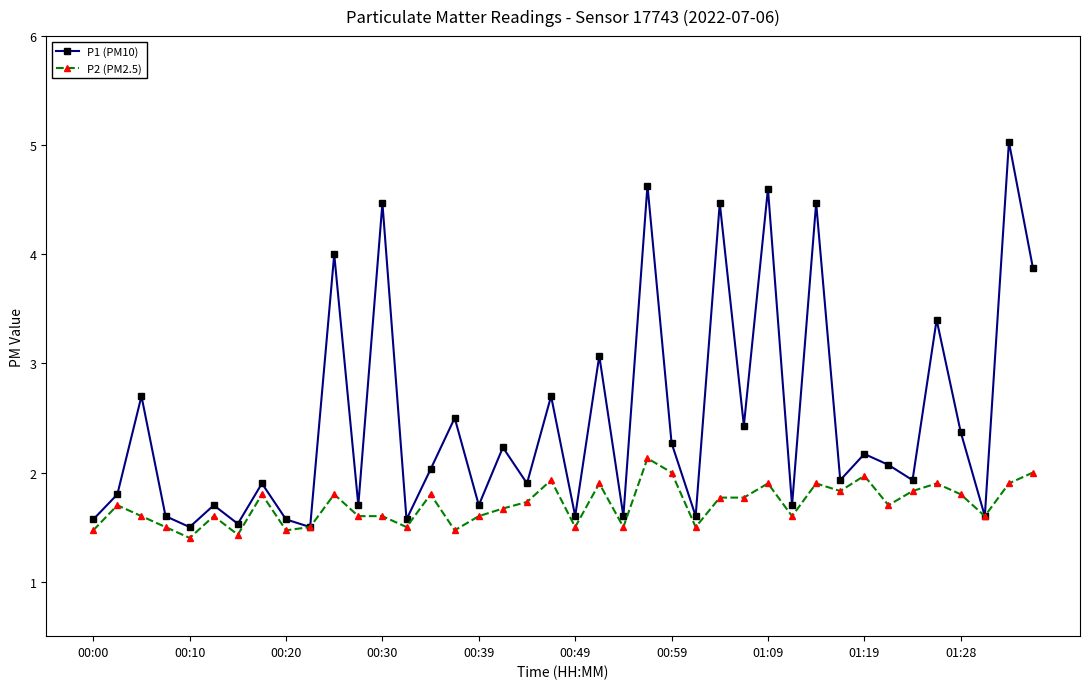

Which series has the widest spread of values?

P1 (PM10)